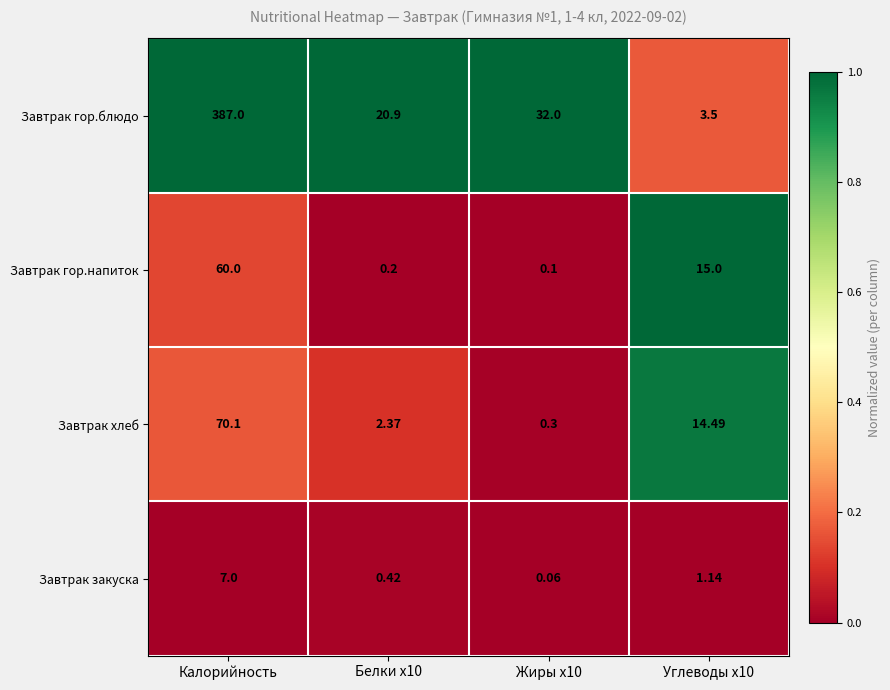

Which series has the largest total across all categories?

Завтрак гор.блюдо